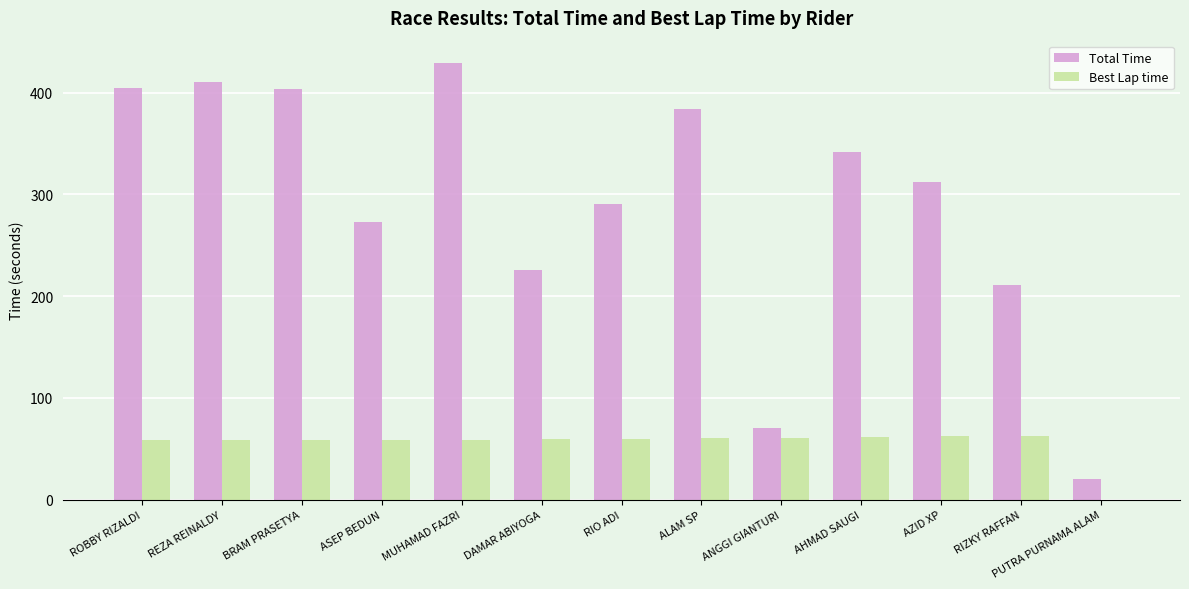

Which series has the largest total across all categories?

Total Time